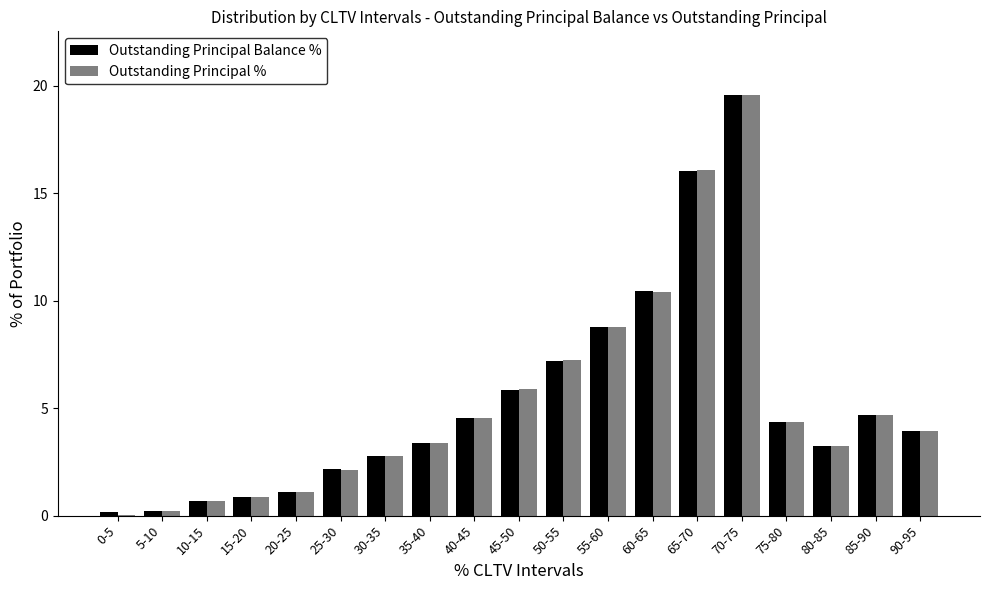

Which category has the highest value across all series?

70-75